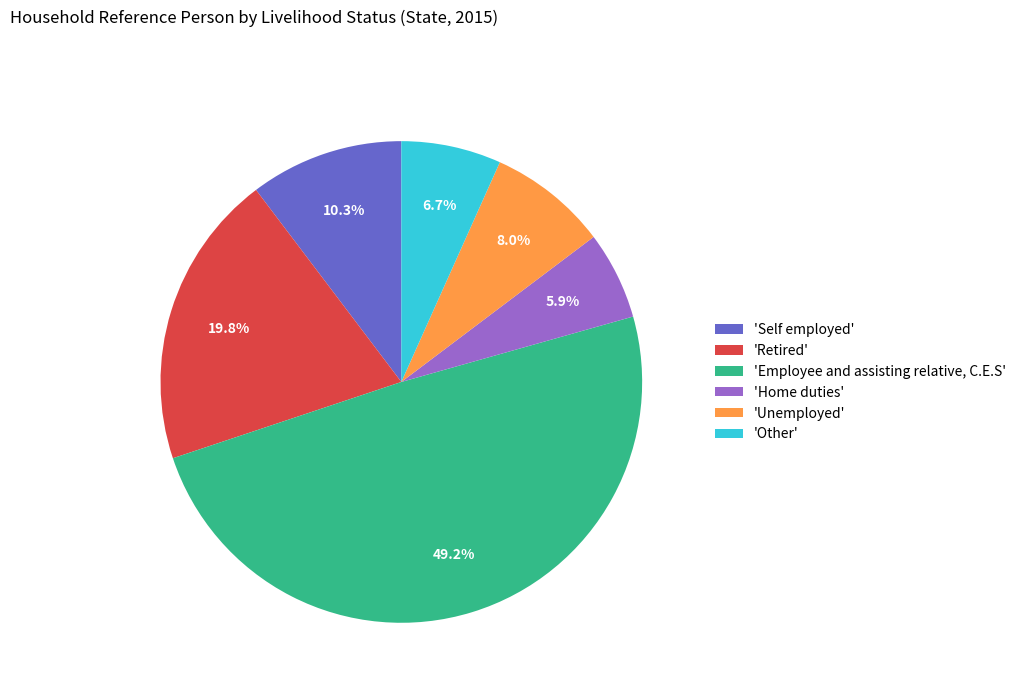

Does 'Self employed' account for over 50% of the chart?

No